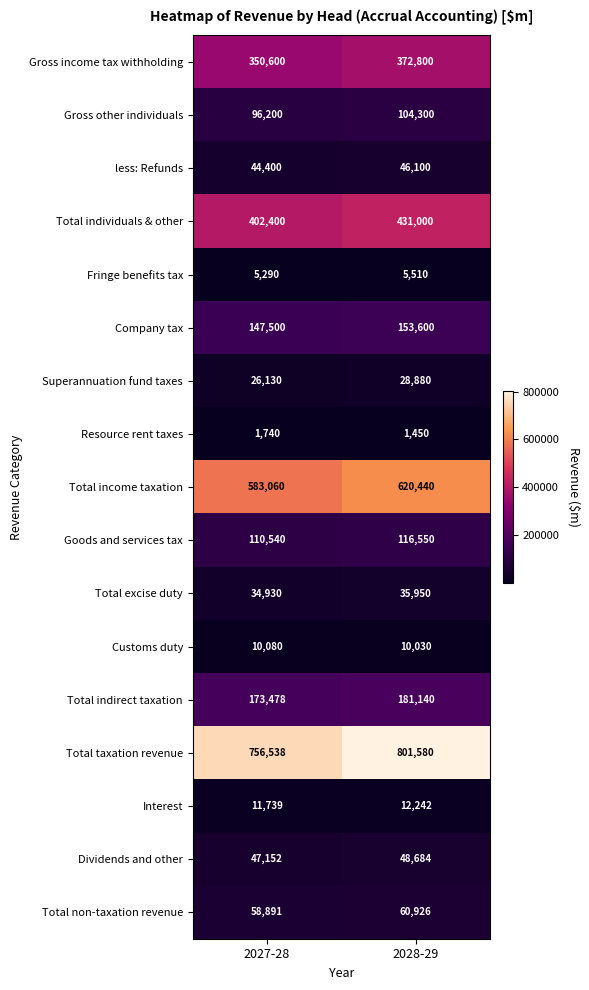

Is the value of less: Refunds at 2028-29 greater than the value of Total excise duty at 2028-29?

Yes